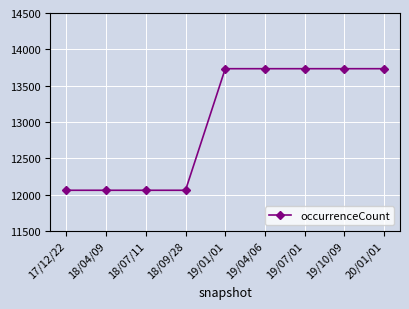

Reading left to right, transcribe all the data shown in this chart.

12059	12059	12059	12059	13733	13733	13733	13733	13733